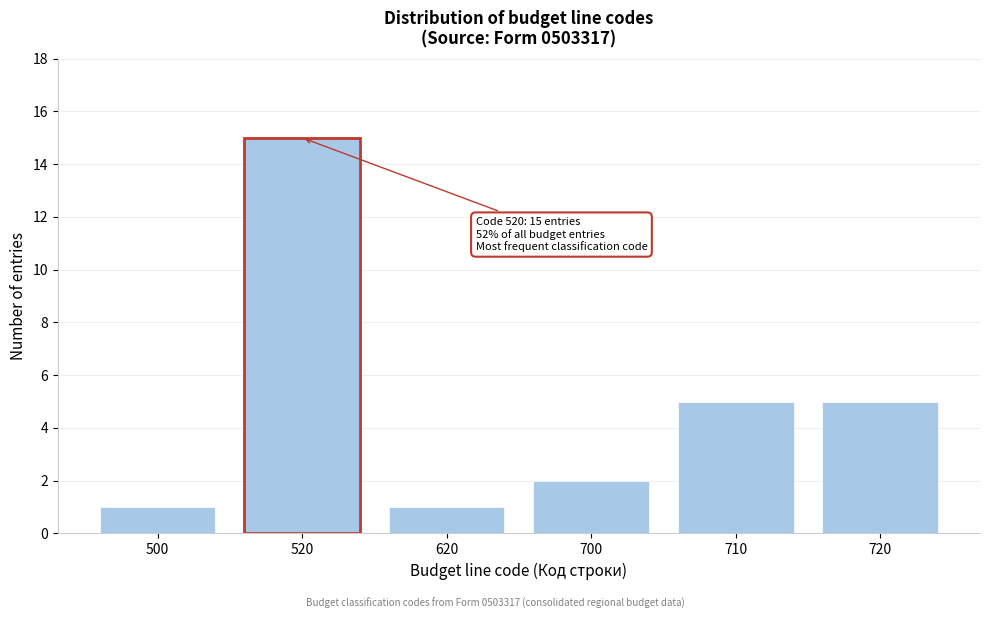

Reading right to left, transcribe all the data shown in this chart.

720=5	710=5	700=2	620=1	520=15	500=1